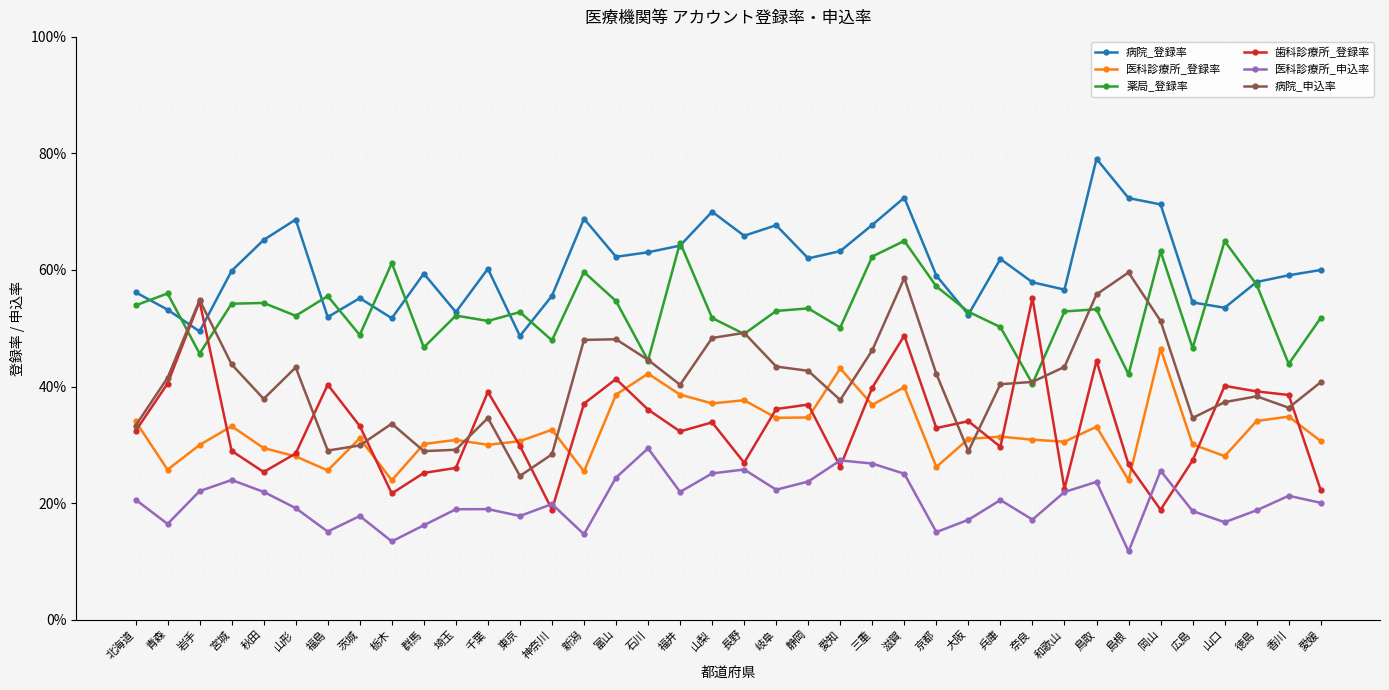

What is the spread (max minus min) of values at 愛知?

0.4